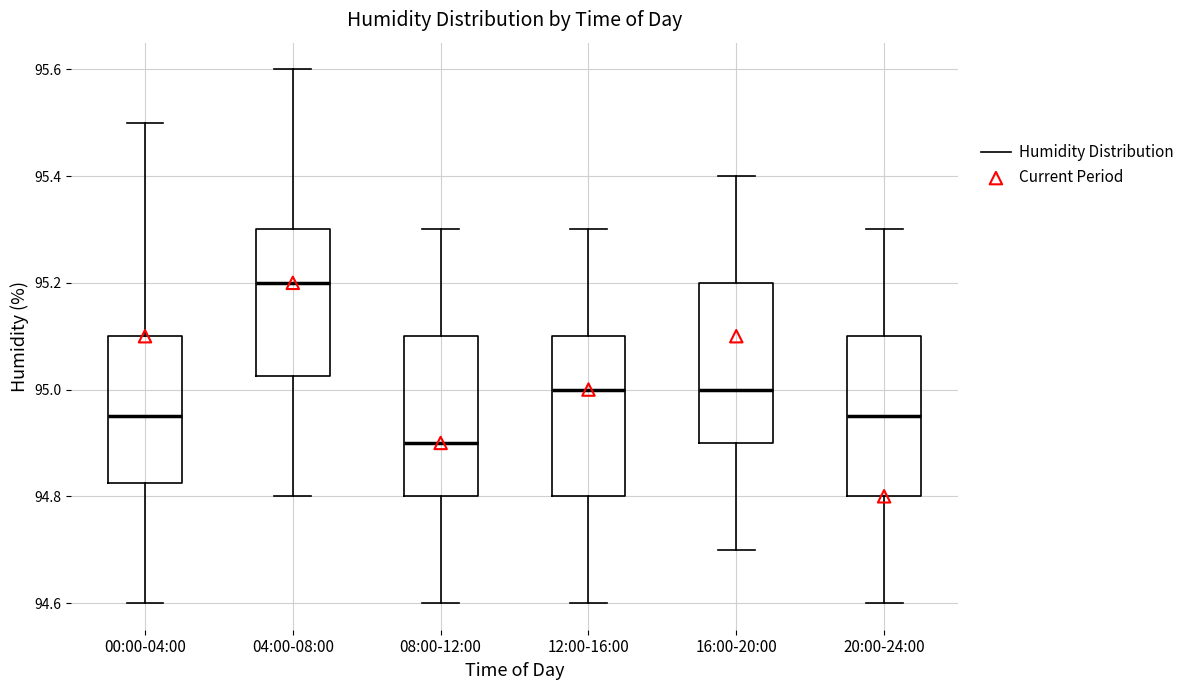

Reading left to right, read every box against the y-axis: the position of its median line, the range the box covers, and the ends of its whiskers. The values are not printed on the chart, so give them approximately, as read against the axis.

00:00-04:00: median 94.96, box 94.82 to 95.10, whiskers 94.60 to 95.50
04:00-08:00: median 95.20, box 95.02 to 95.30, whiskers 94.80 to 95.60
08:00-12:00: median 94.90, box 94.80 to 95.10, whiskers 94.60 to 95.30
12:00-16:00: median 95.00, box 94.80 to 95.10, whiskers 94.60 to 95.30
16:00-20:00: median 95.00, box 94.90 to 95.20, whiskers 94.70 to 95.40
20:00-24:00: median 94.96, box 94.80 to 95.10, whiskers 94.60 to 95.30